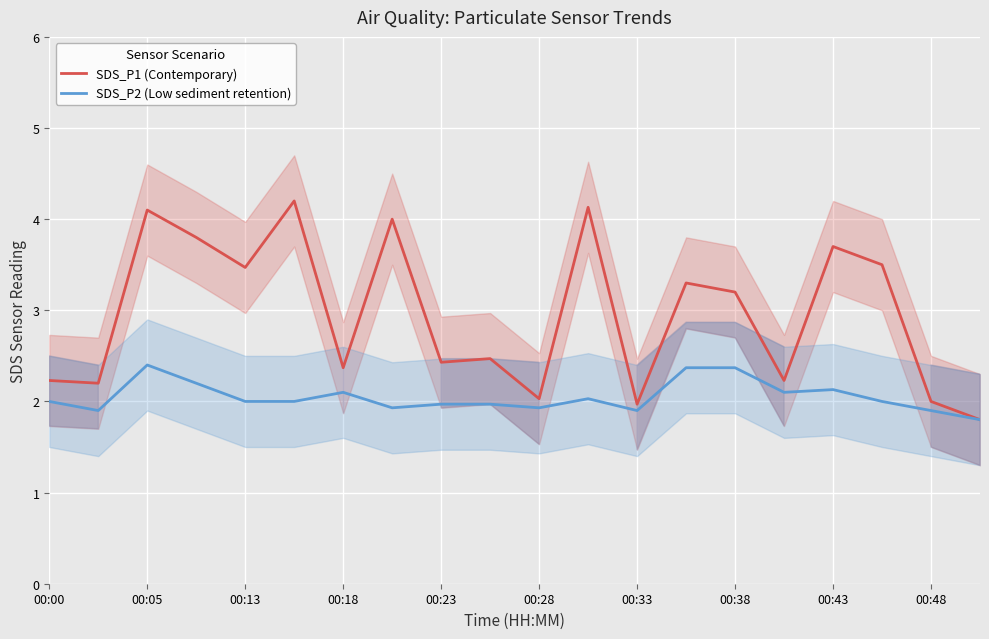

Is the value of SDS_P2 (Low sediment retention) at 00:23 greater than the value of SDS_P1 (Contemporary) at 00:13?

No